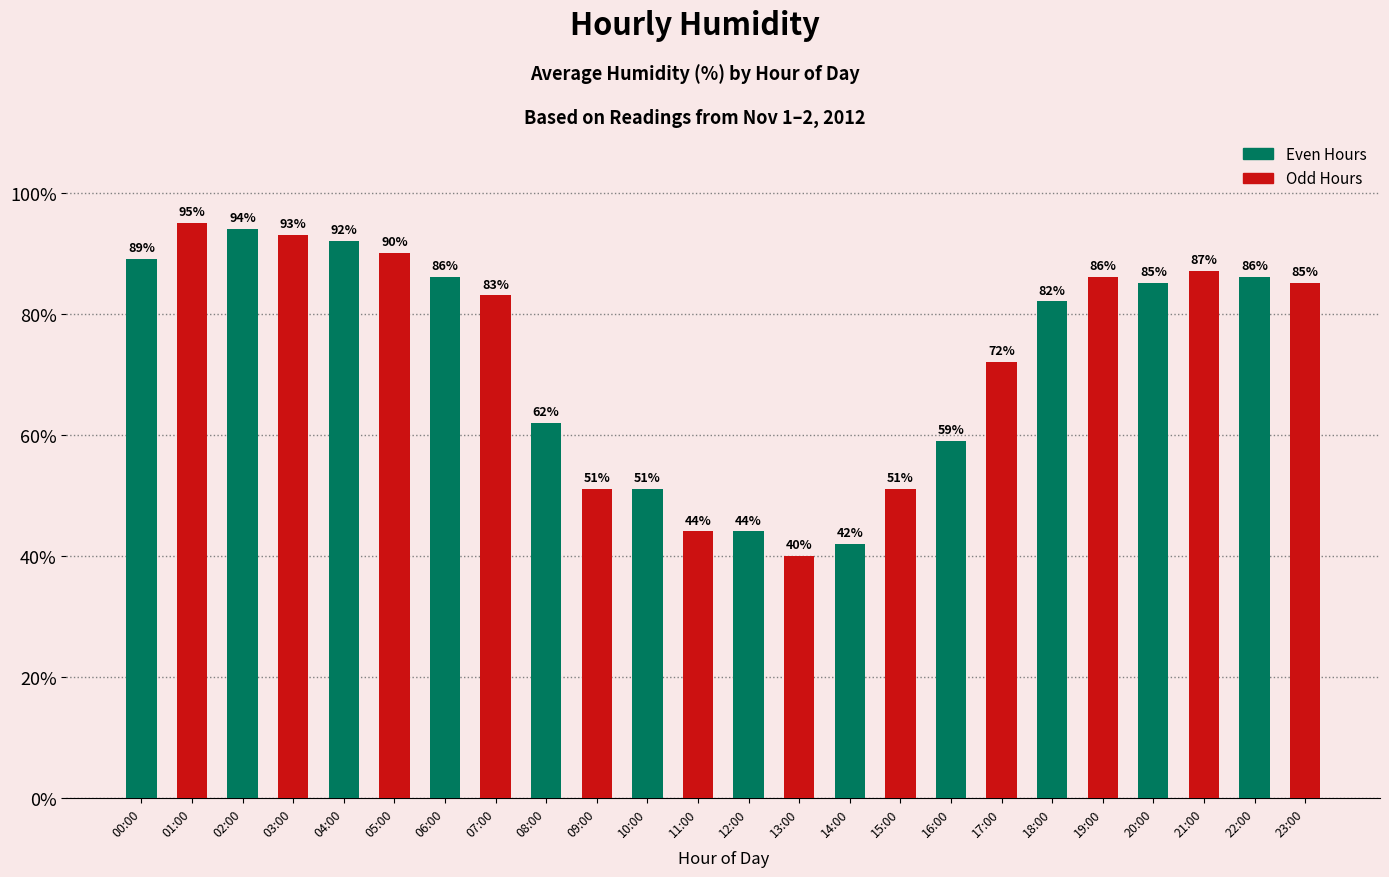

What is the label of the 6th bar from the right?

18:00